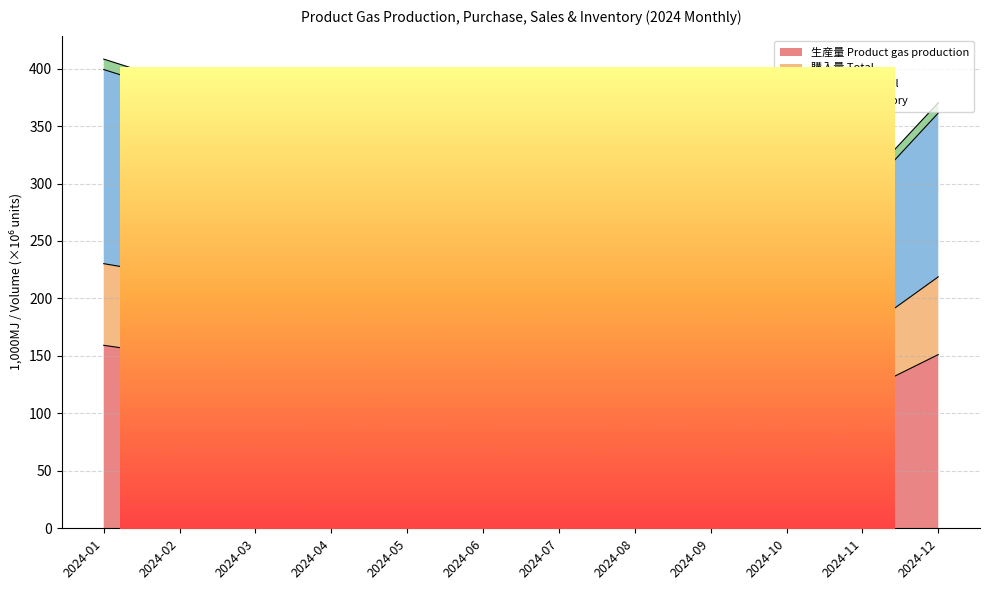

At which label does 購入量 Total reach its minimum?

2024-05